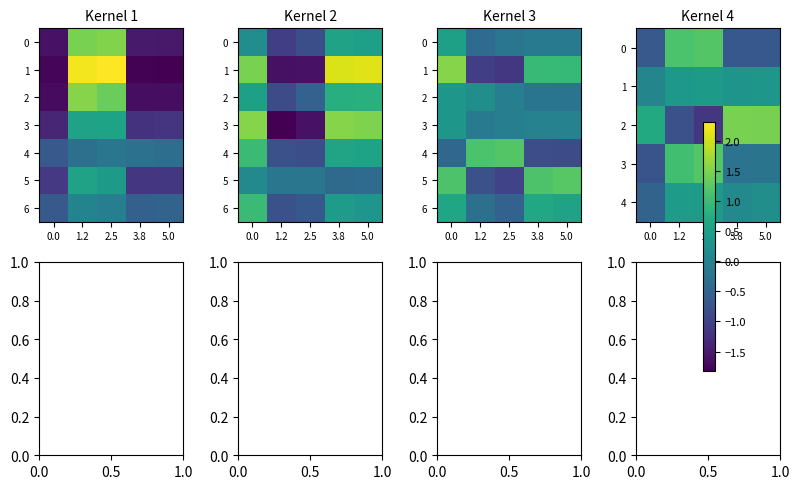

What is the sum of the 3 values at 5.0 and 0.0?

-1.0